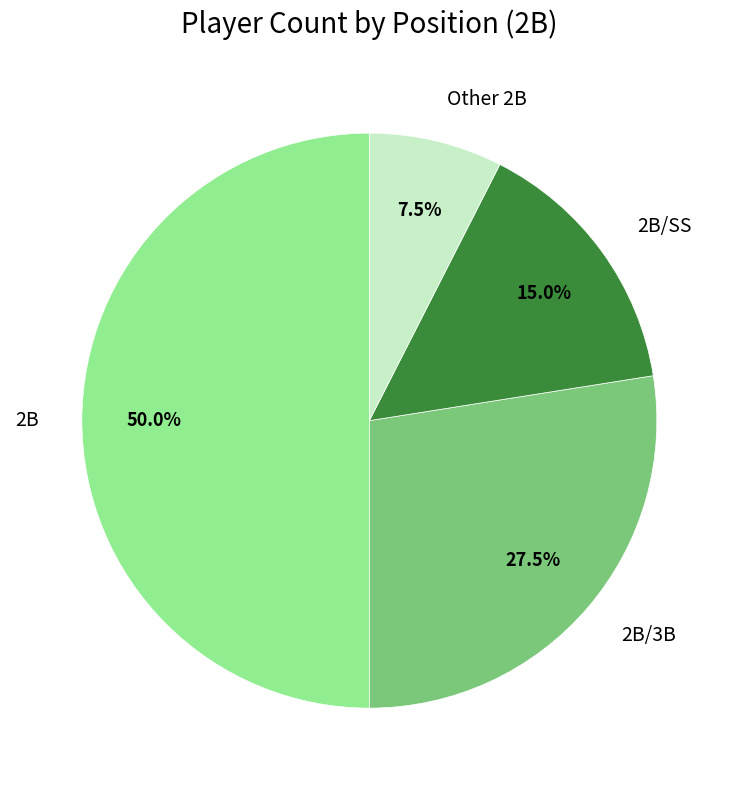

Which category has the biggest portion of the pie?

2B